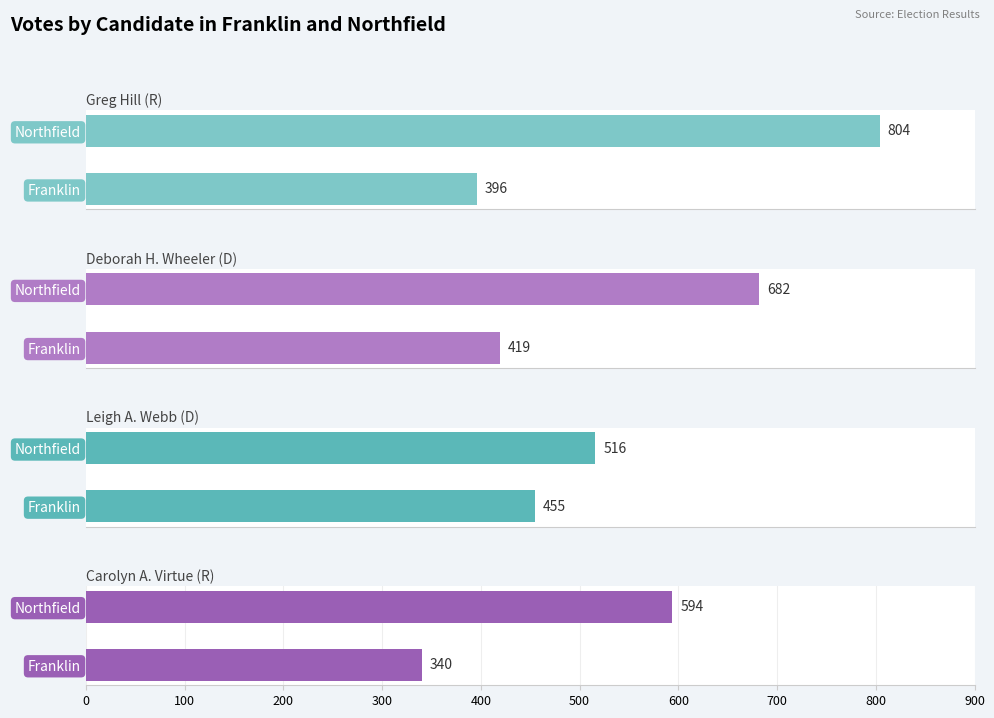

What is the total value across all series at 100?

2596